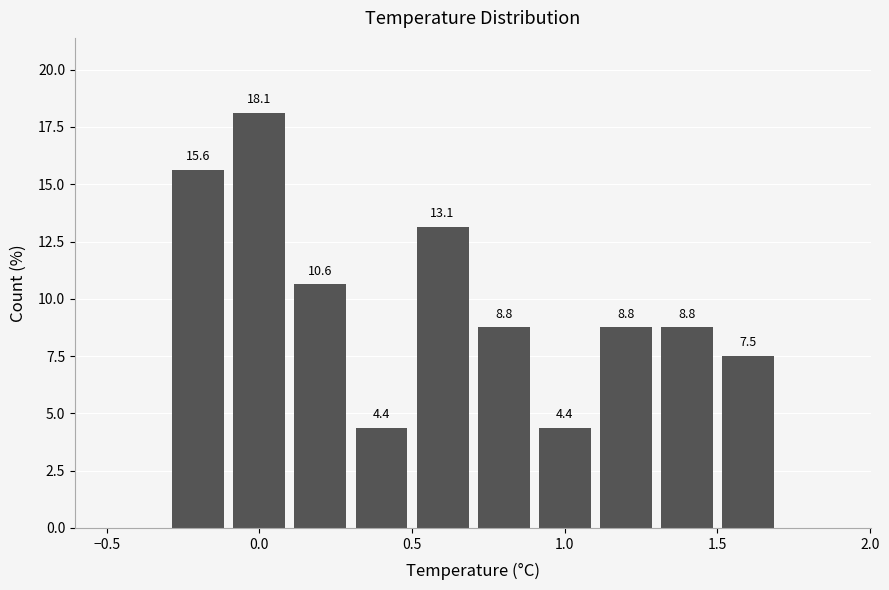

Which range on the x-axis has the tallest bar?

-0.1 to 0.1